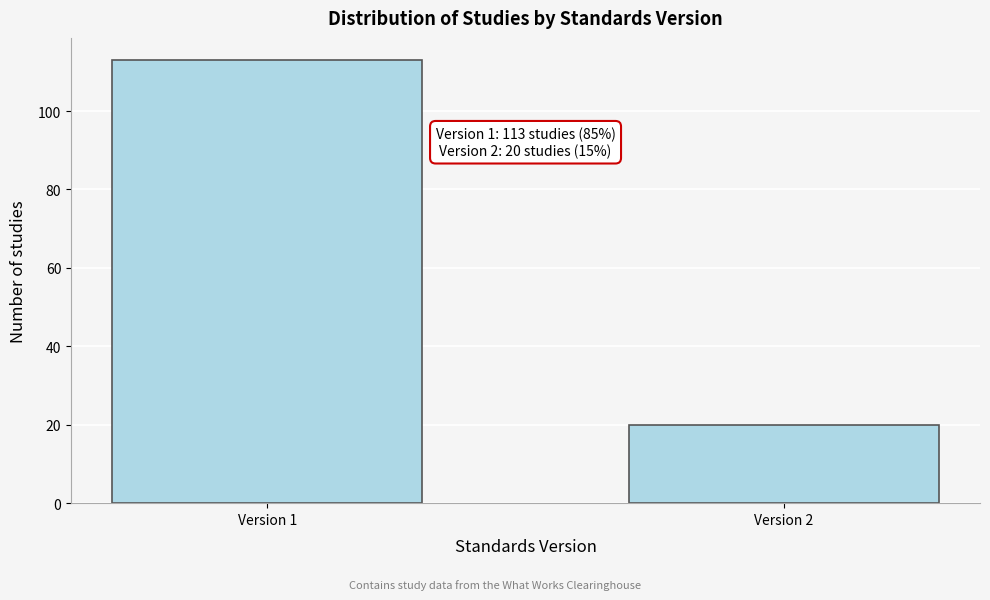

Reading right to left, what are all the values shown in this chart?

20	113